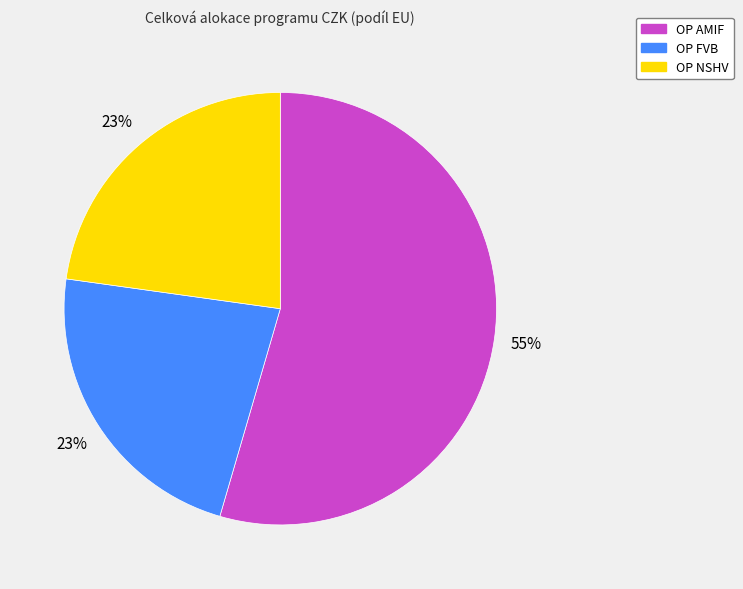

True or false: OP FVB accounts for 16% of the total.

False